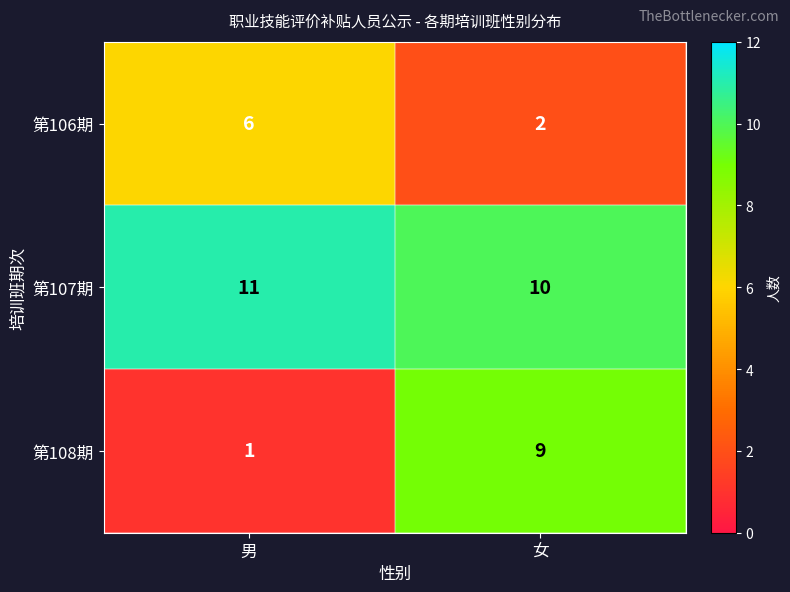

Which series changed the most between 男 and 女?

第108期